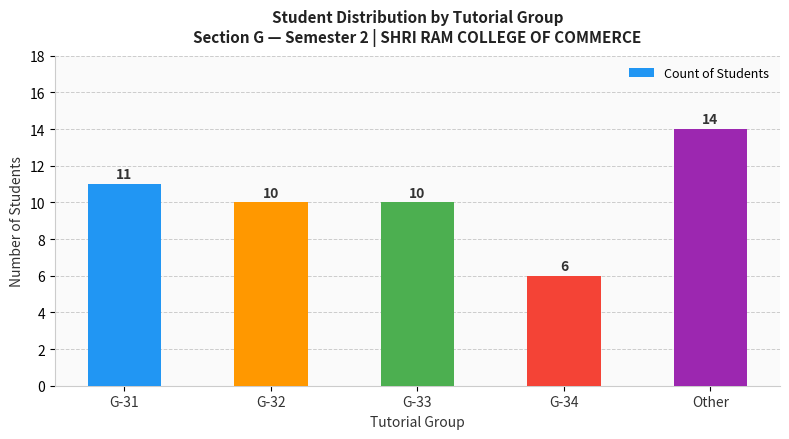

Does the chart contain stacked bars?

No